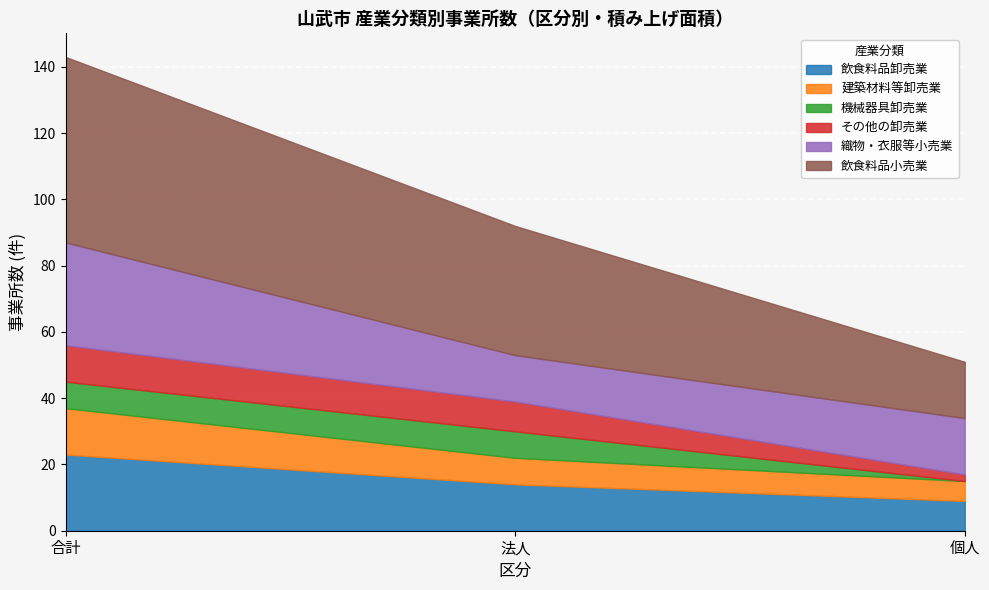

Count the number of categories in the chart.

5